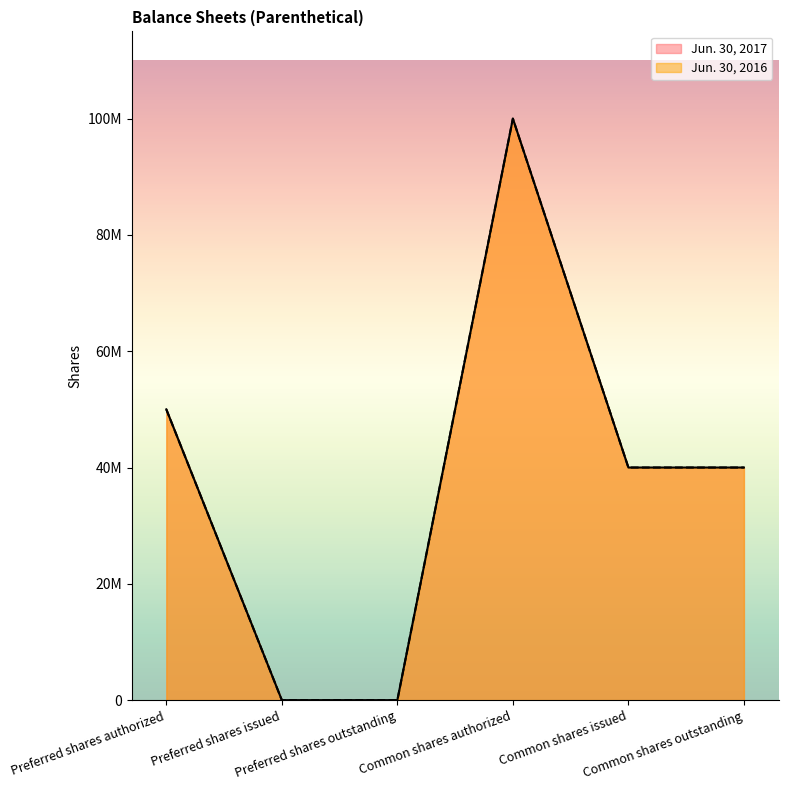

How many series are shown in this chart?

2